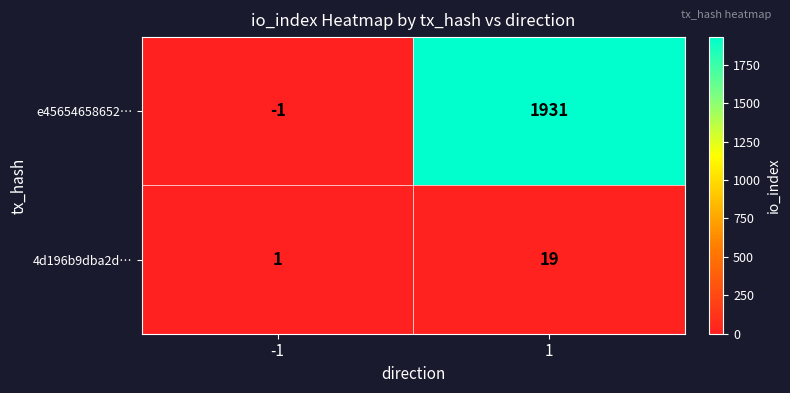

What is the difference between the maximum and minimum values in the e45654658652… series?

1932